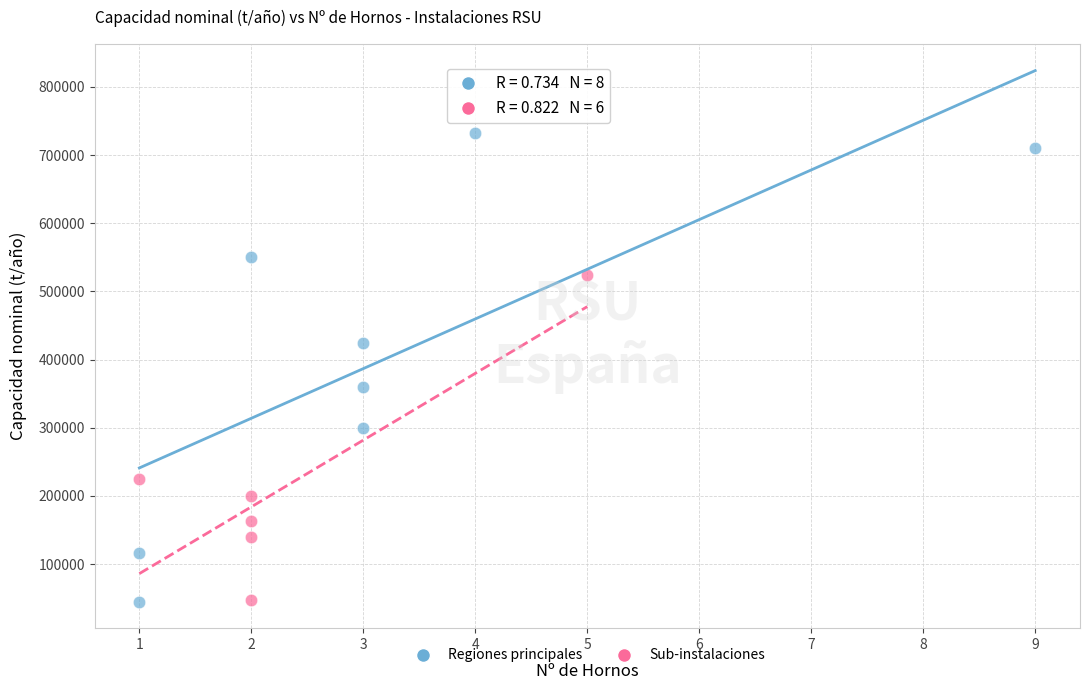

Which series has the widest spread of Y values?

Regiones principales